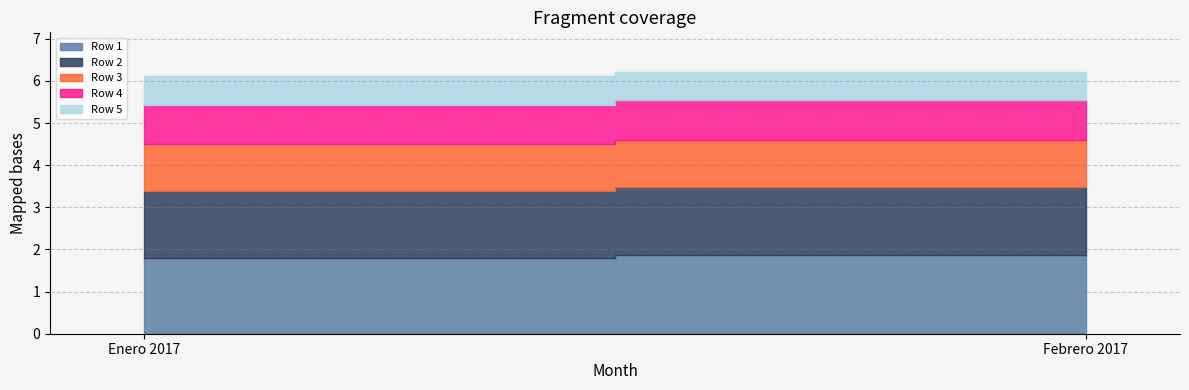

What is the value of the Row 1 point at the 1st from the left?

1.8